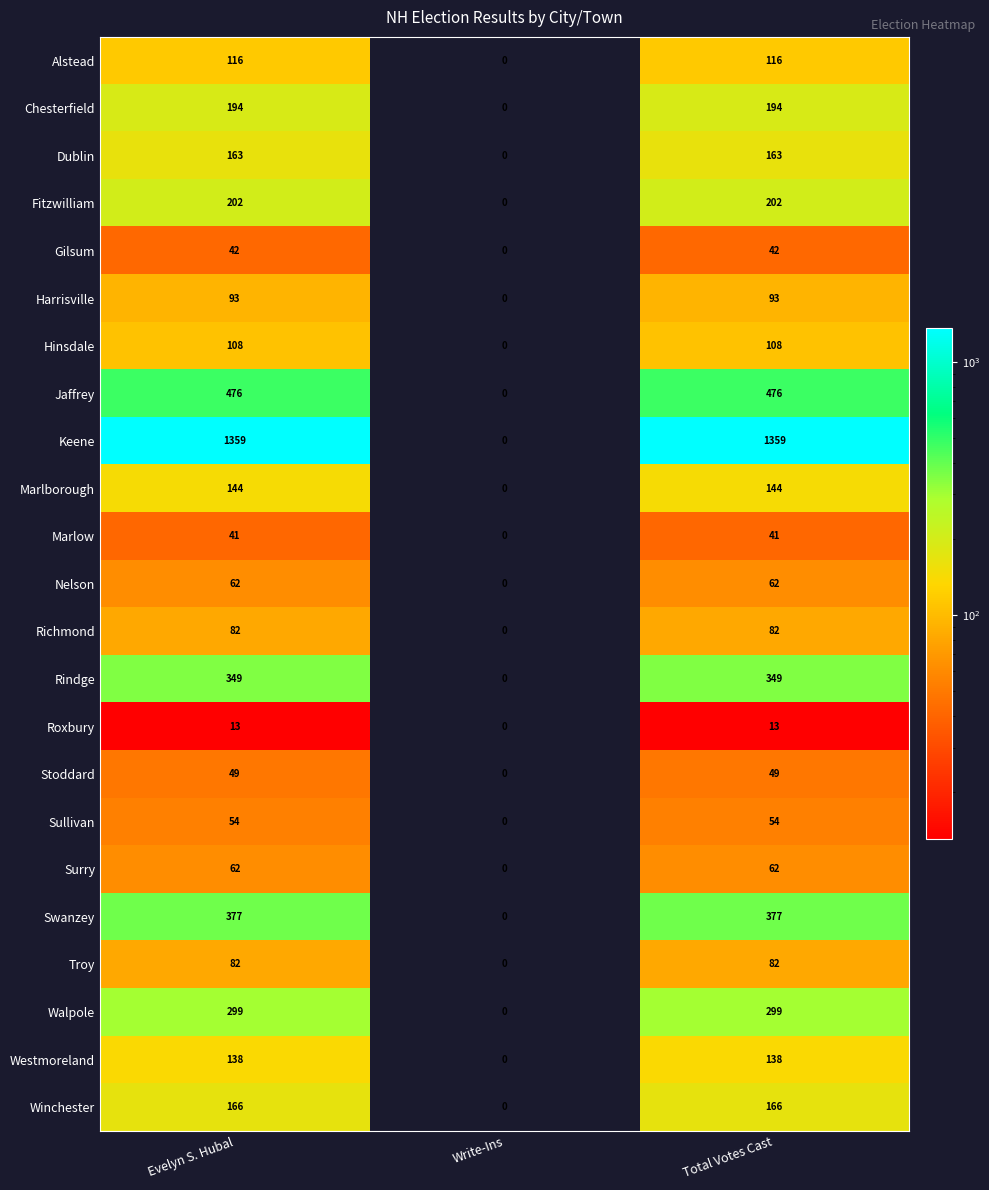

What is the sum of all Alstead values?

232